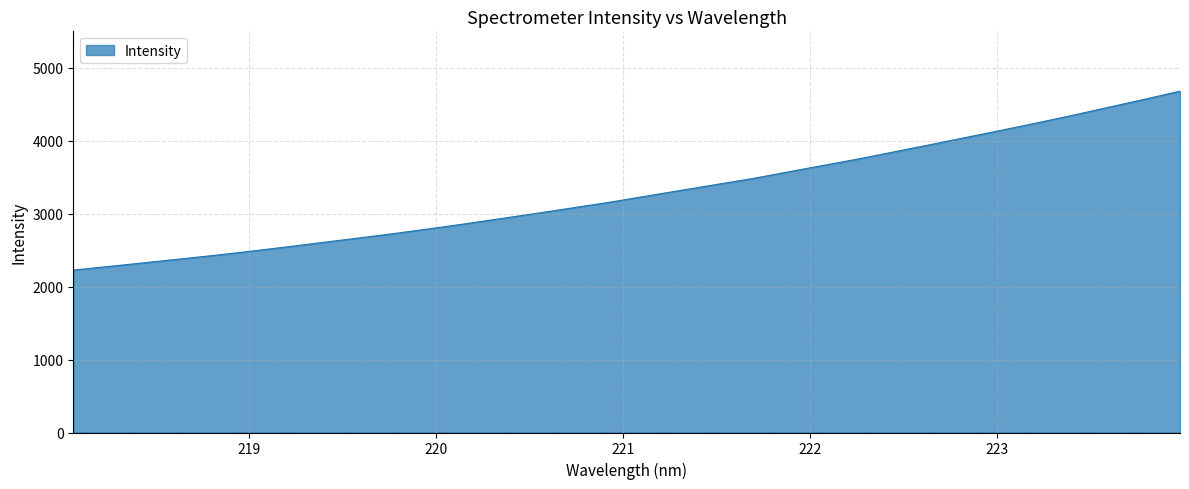

What is the maximum value shown in the chart?

4679.6